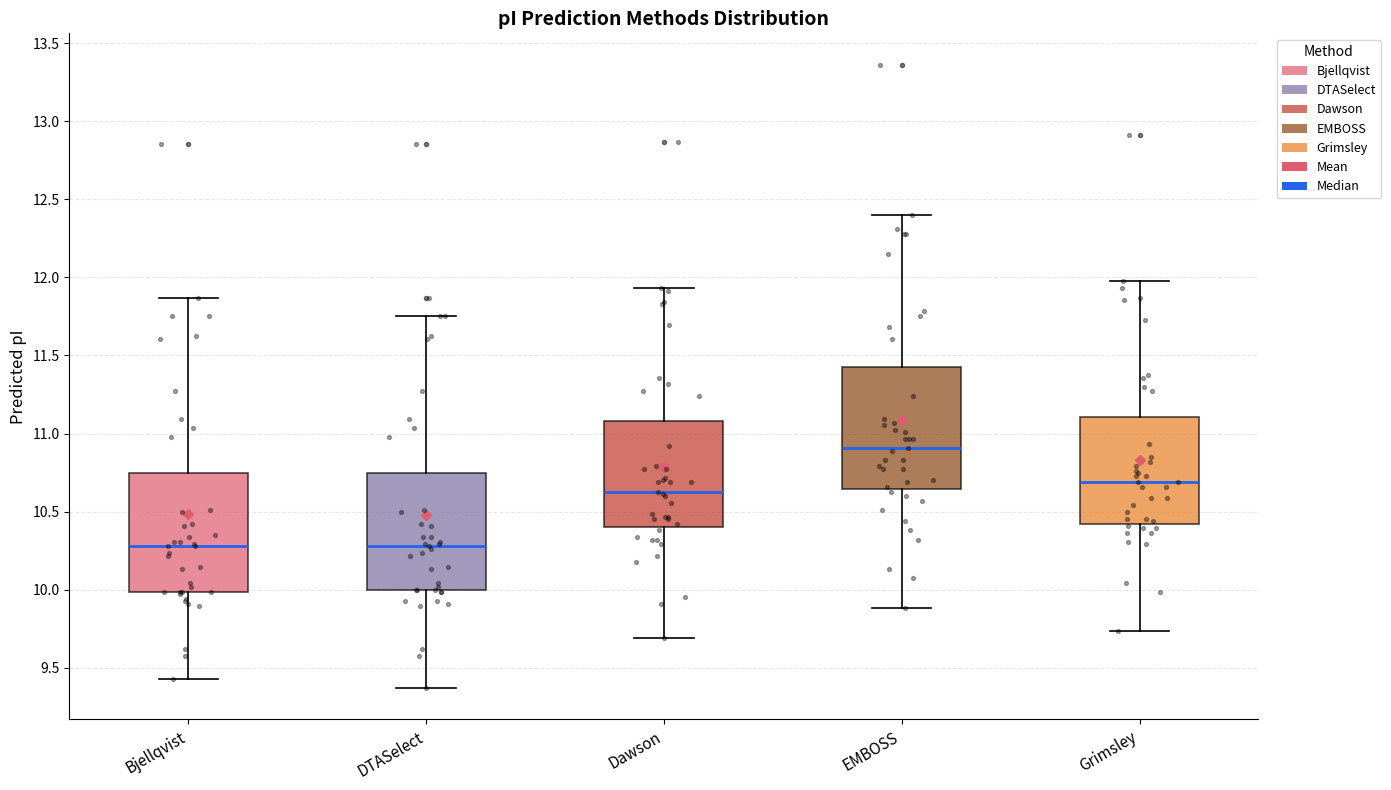

Where does the lower whisker of the box for Grimsley end on the y-axis? The values are not printed on the chart, so give them approximately, as read against the axis.

9.75